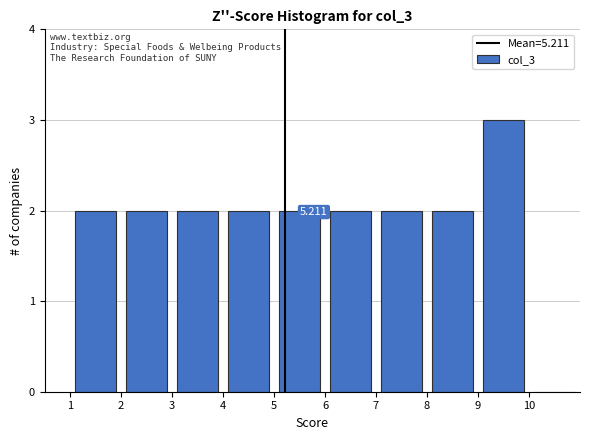

Over which range of the x-axis is the bar tallest?

9 to 10